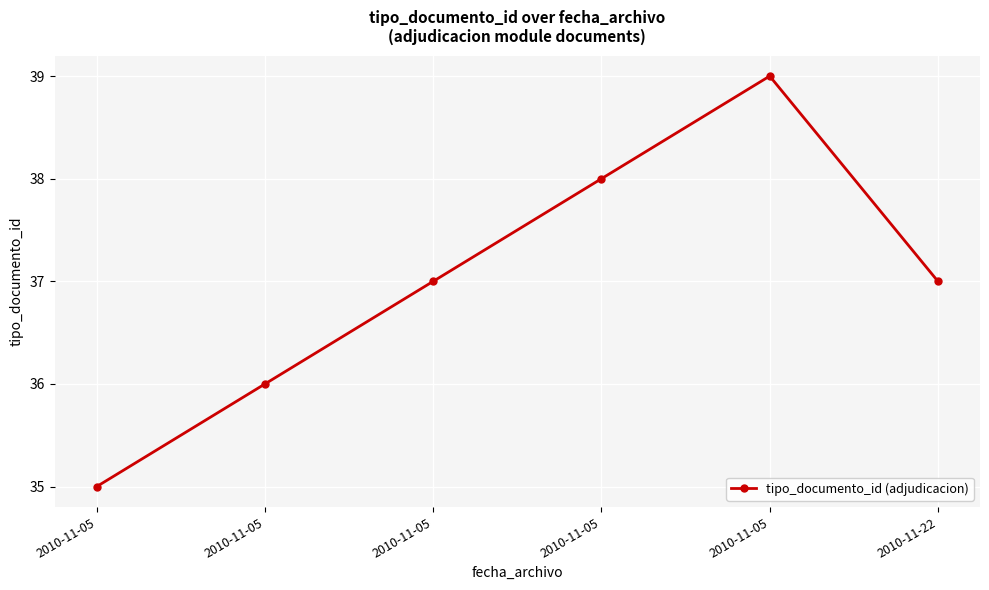

What is the greatest value displayed?

39